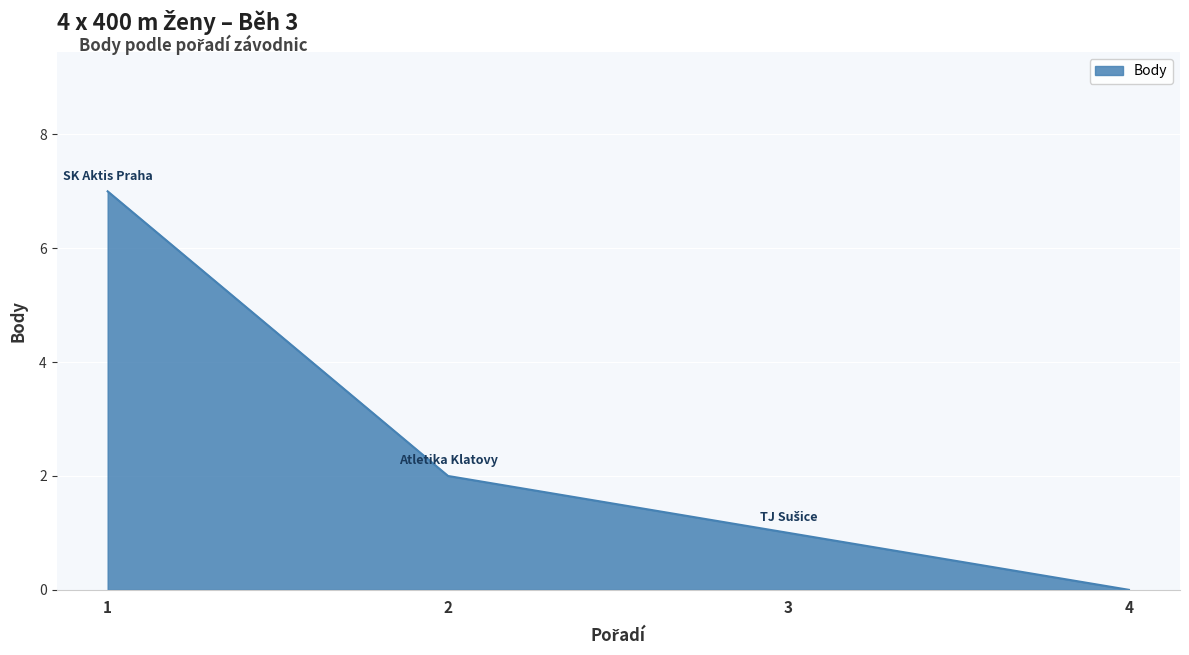

At which label does the data first exceed 2?

1